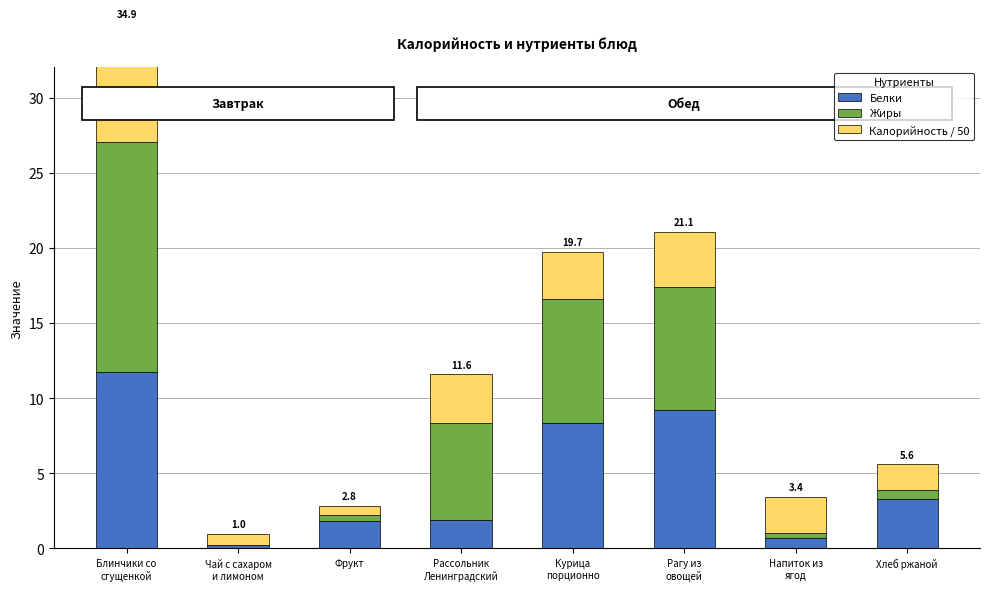

How many data points in Белки are above 3?

4